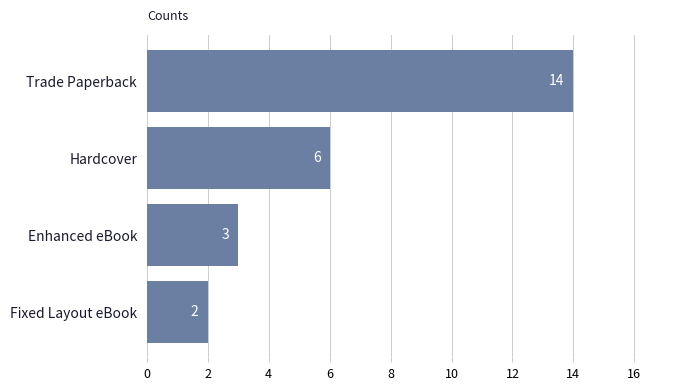

List the labels in order of value, smallest first.

Fixed Layout eBook, Enhanced eBook, Hardcover, Trade Paperback